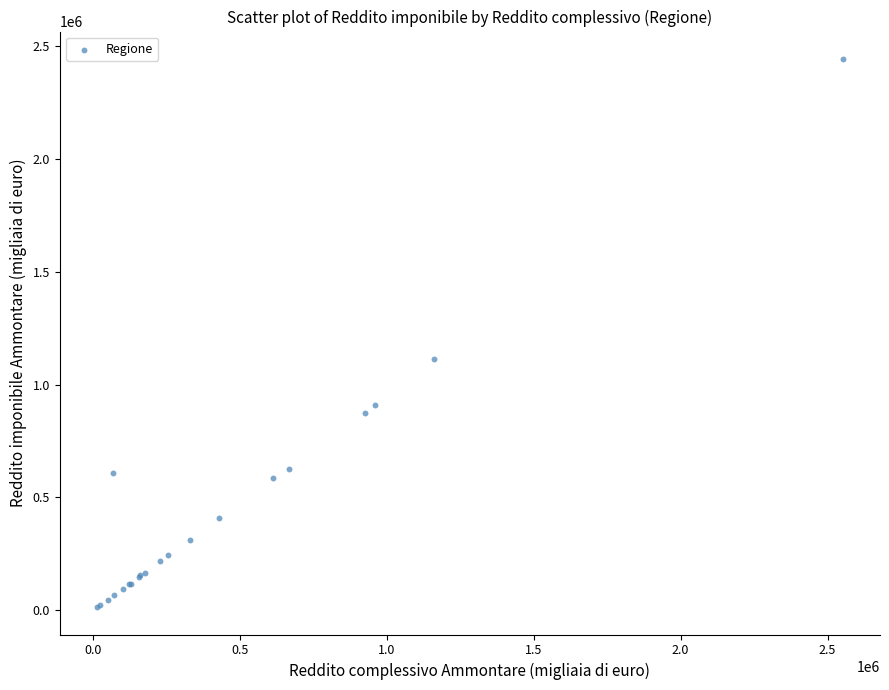

What Y value in the scatter plot is closest to 1227986?

1111786